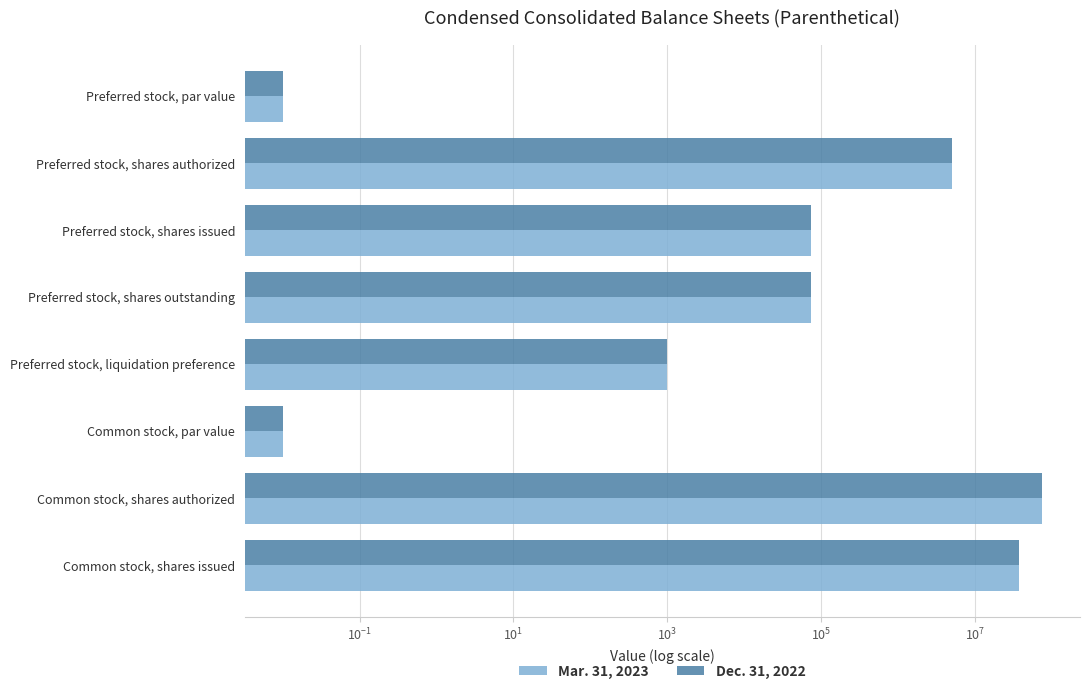

The Dec. 31, 2022 series shows 0.0 at Common stock, par value. True or false?

False